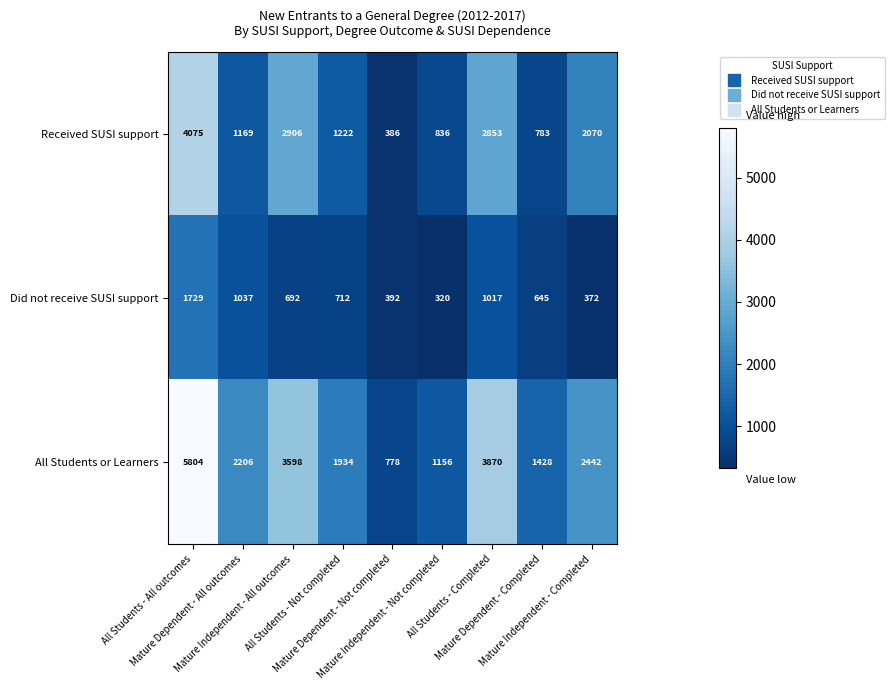

What is the average value of the Did not receive SUSI support series?

768